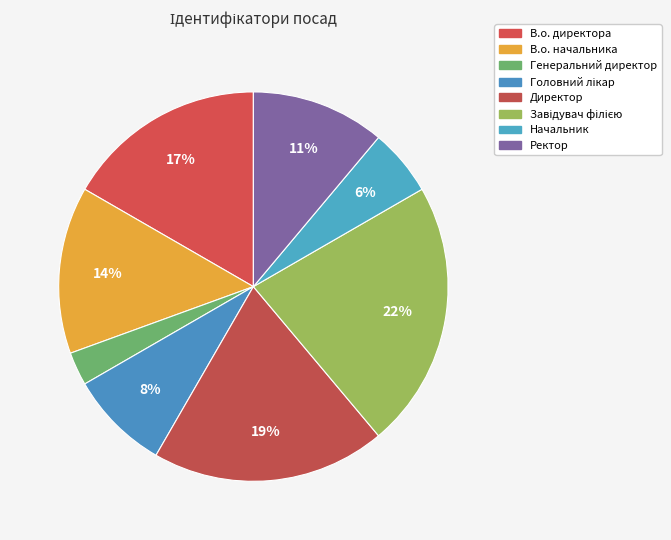

To the nearest percent, what is the difference between the В.о. начальника and Завідувач філією slice percentages?

8%